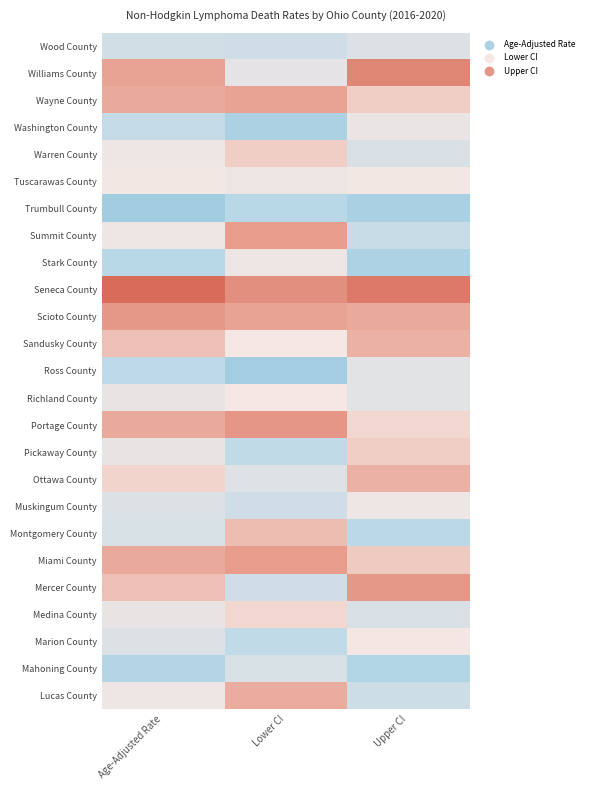

At which category is the sum across all series the highest?

Lower CI